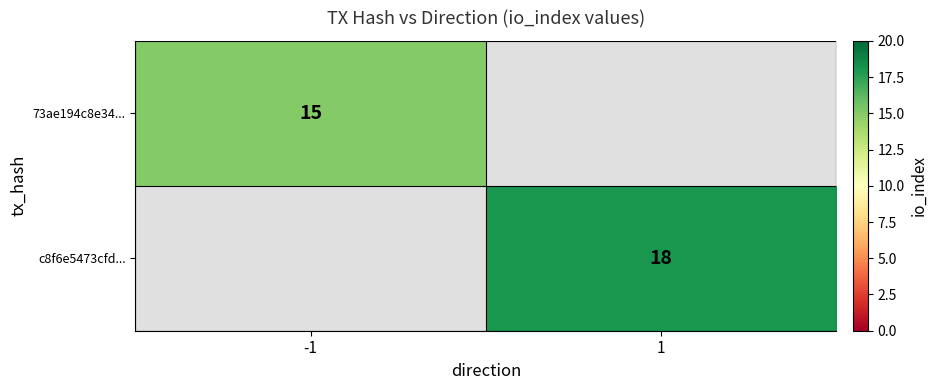

The c8f6e5473cfd... series shows 18 at 1. True or false?

True